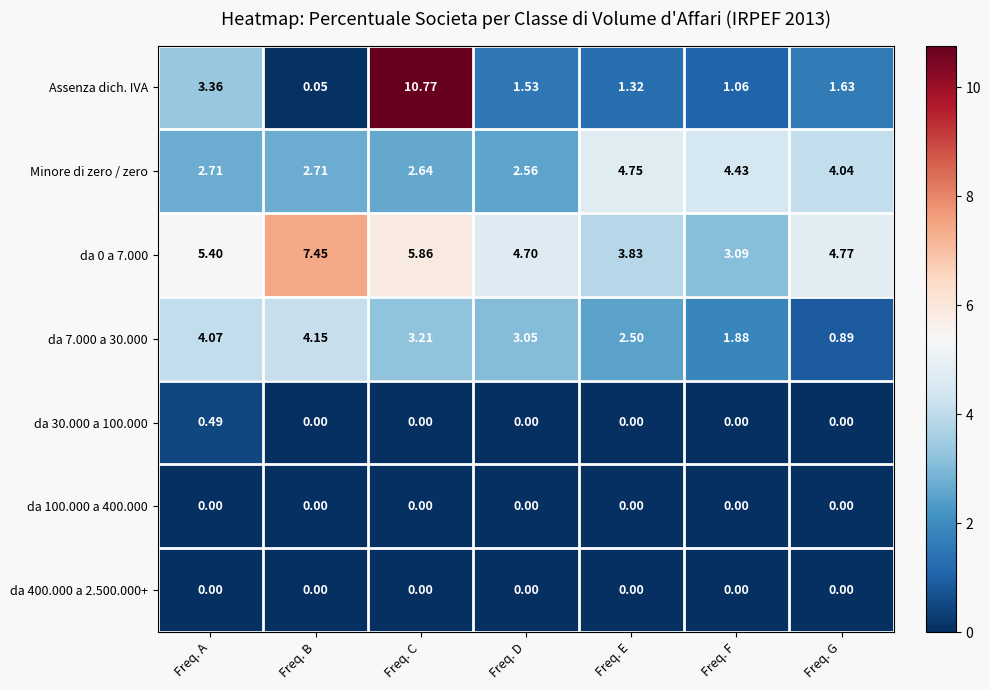

Which series has the largest range (max minus min)?

Assenza dich. IVA